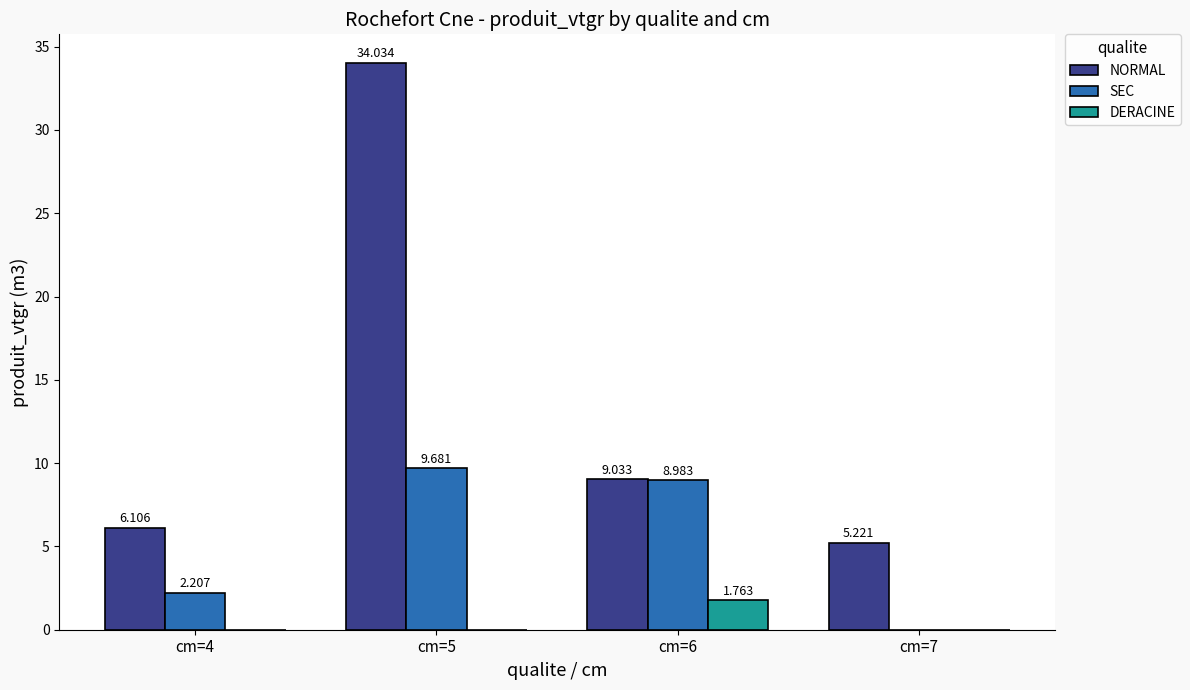

The value of NORMAL at cm=7 is 8.2. True or false?

False